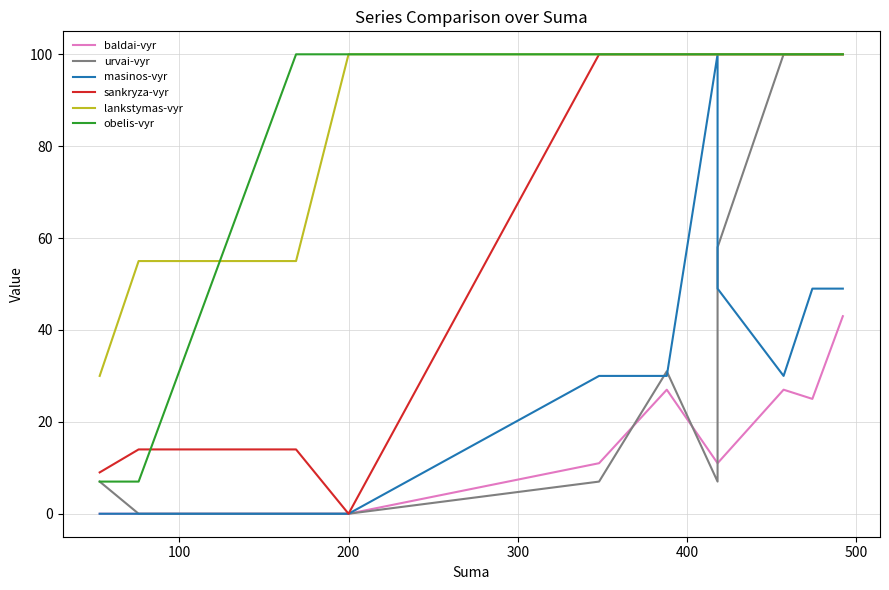

How many lines are shown in the chart?

6